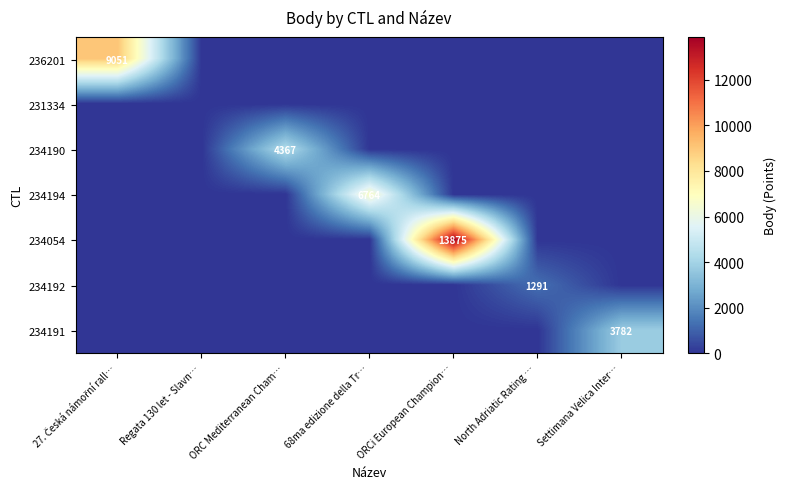

True or false: 234054 has a value of 3627 at ORCi European Champion….

False